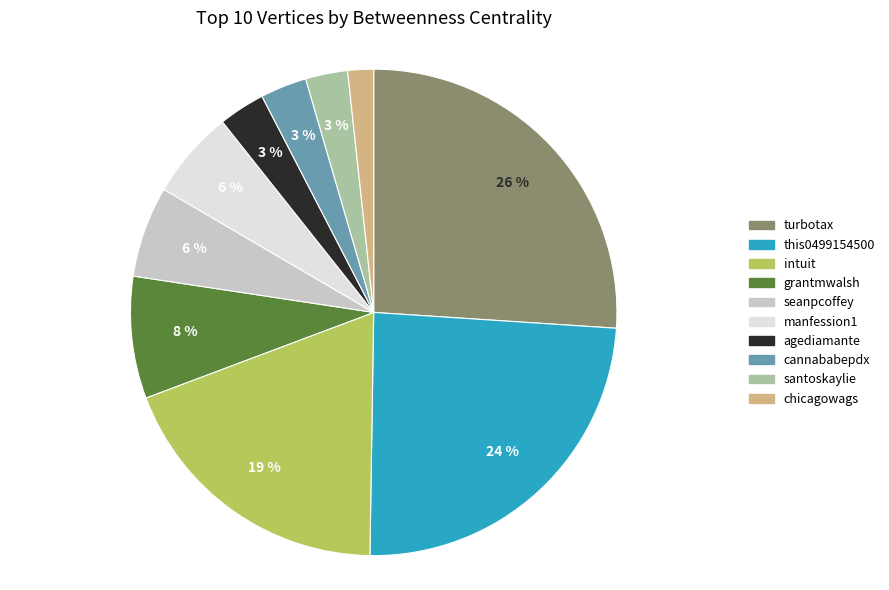

Which slice is the smallest?

chicagowags